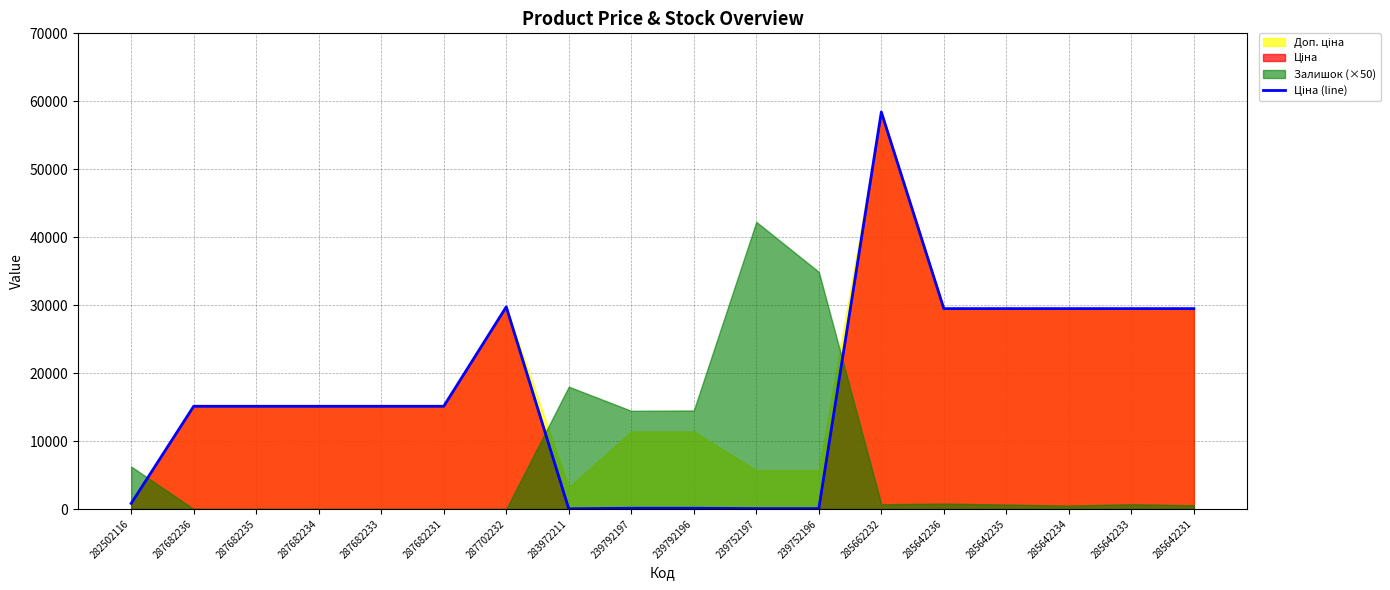

True or false: there are more than 2 points higher than both neighbors.

False